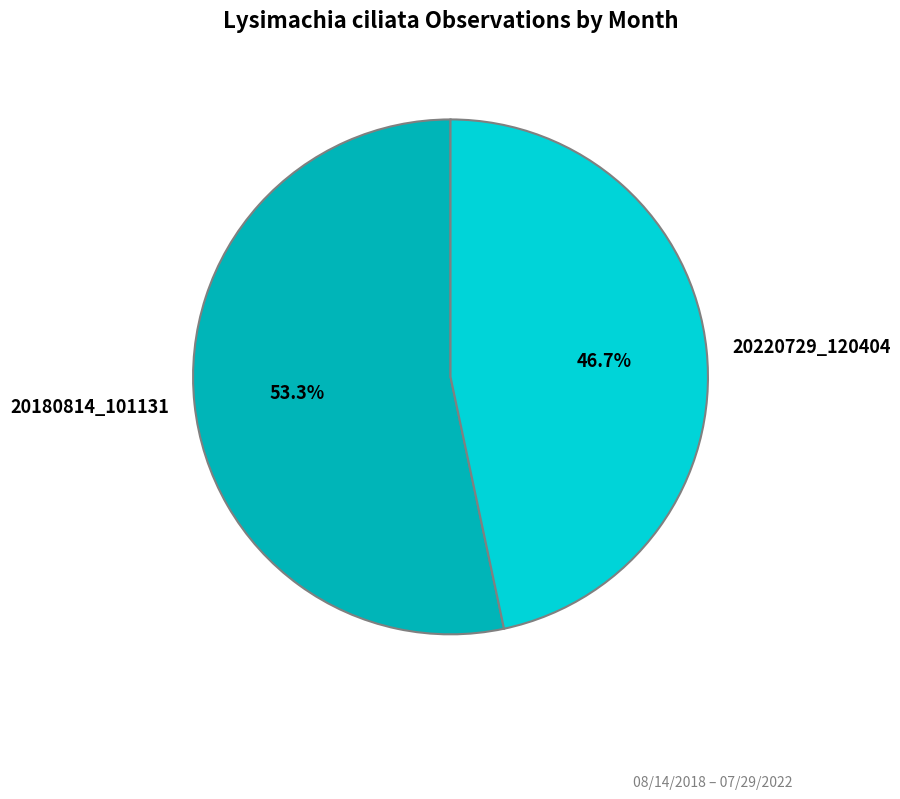

Is there a majority slice in this chart?

Yes